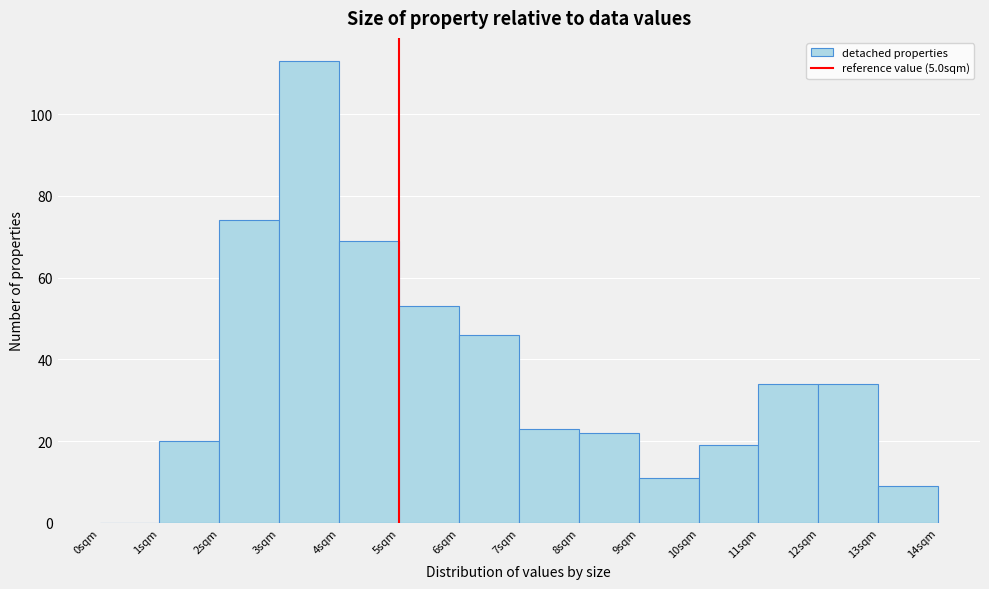

Reading left to right, list every bar in this chart as the range it spans on the x-axis followed by its height. The values are not printed on the chart, so give them approximately, as read against the axis.

0 to 1: 0
1 to 2: 20
2 to 3: 74
3 to 4: 114
4 to 5: 70
5 to 6: 54
6 to 7: 46
7 to 8: 24
8 to 9: 22
9 to 10: 12
10 to 11: 20
11 to 12: 34
12 to 13: 34
13 to 14: 10